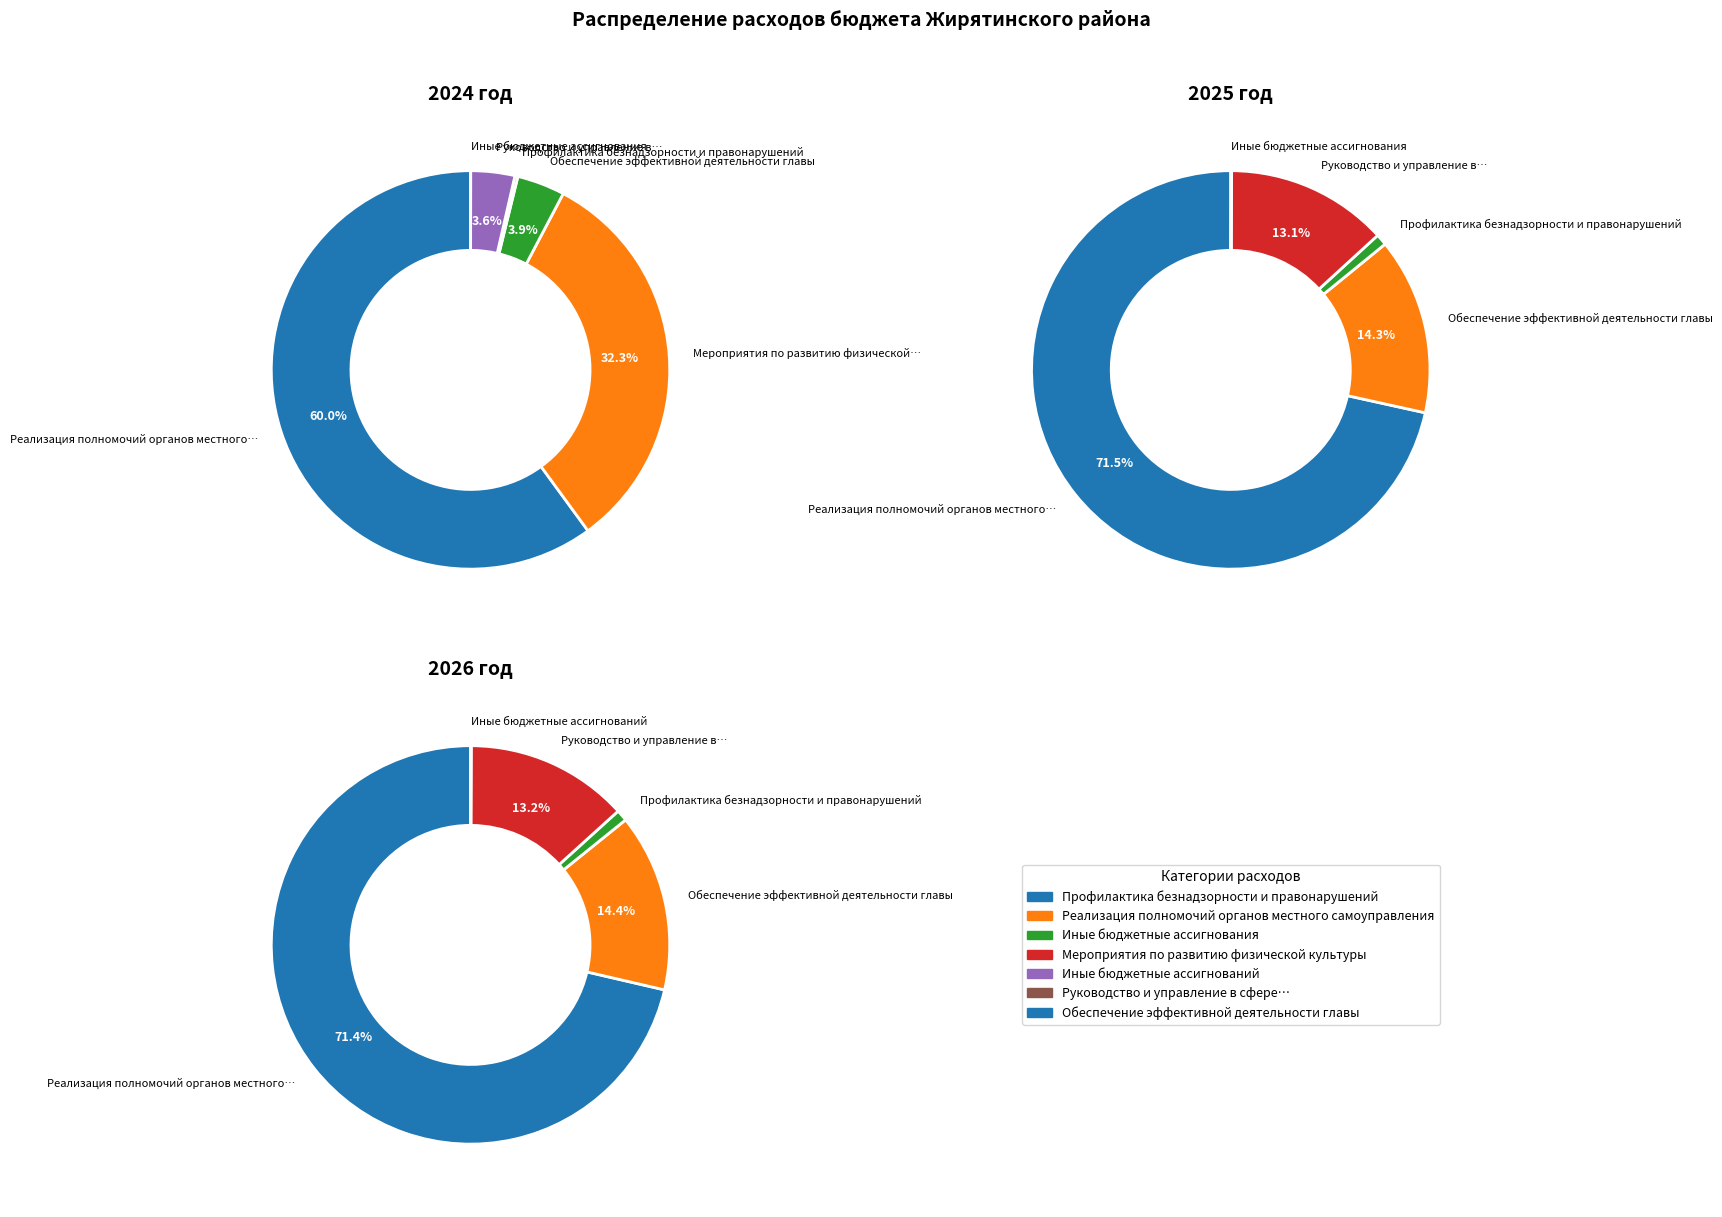

What is the smallest slice in the pie chart?

Иные бюджетные ассигнования